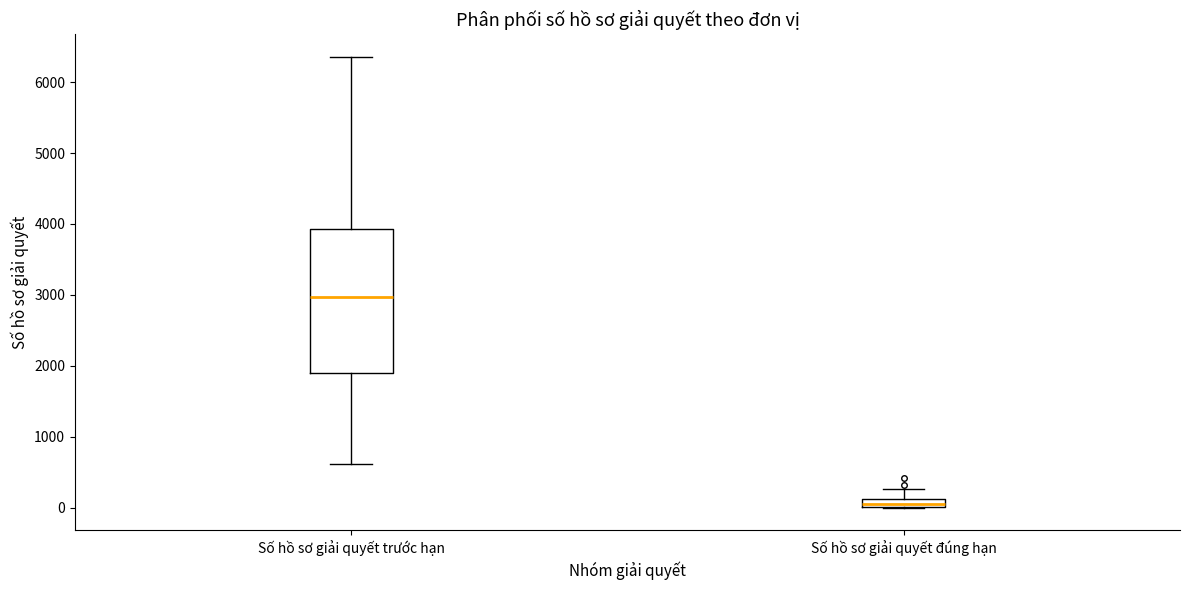

Which box's median line is the highest?

Số hồ sơ giải quyết trước hạn